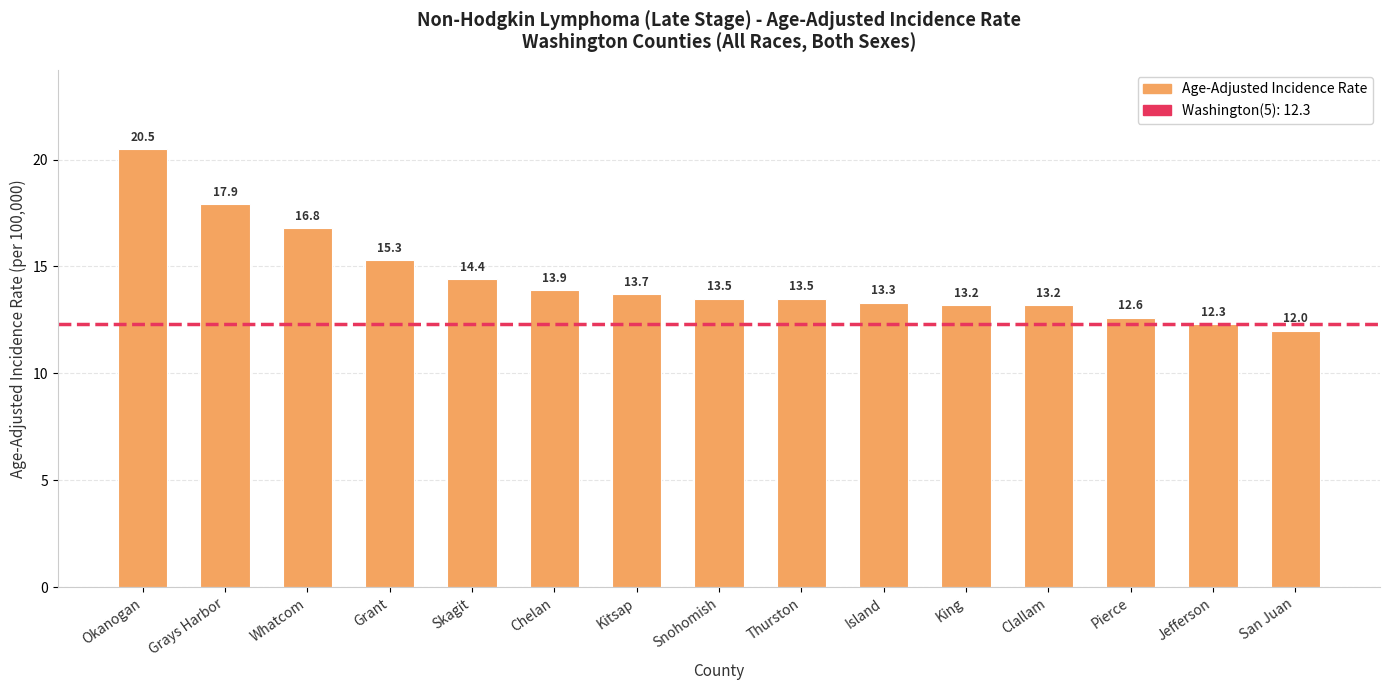

Is it true that the value at Jefferson is 20.7?

False